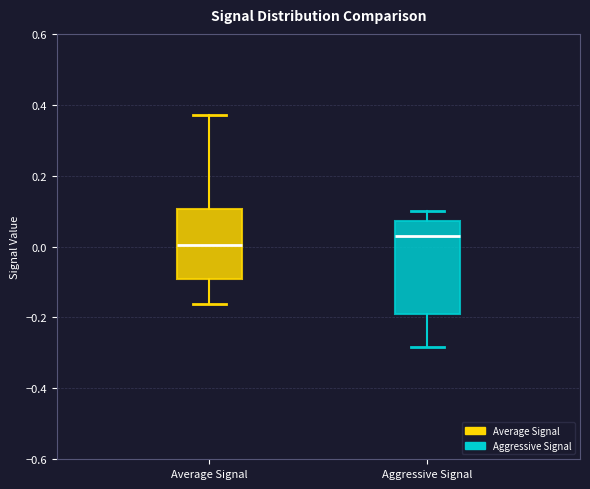

Reading left to right, read every box against the y-axis: the position of its median line, the range the box covers, and the ends of its whiskers. The values are not printed on the chart, so give them approximately, as read against the axis.

Average Signal: median 0.00, box -0.10 to 0.10, whiskers -0.16 to 0.38
Aggressive Signal: median 0.02, box -0.20 to 0.08, whiskers -0.28 to 0.10